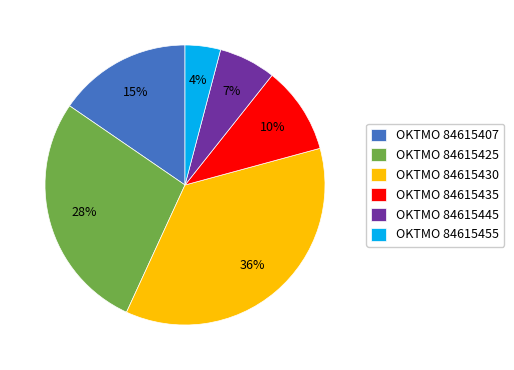

To the nearest percent, what is the difference between the largest and smallest slice percentages?

32%